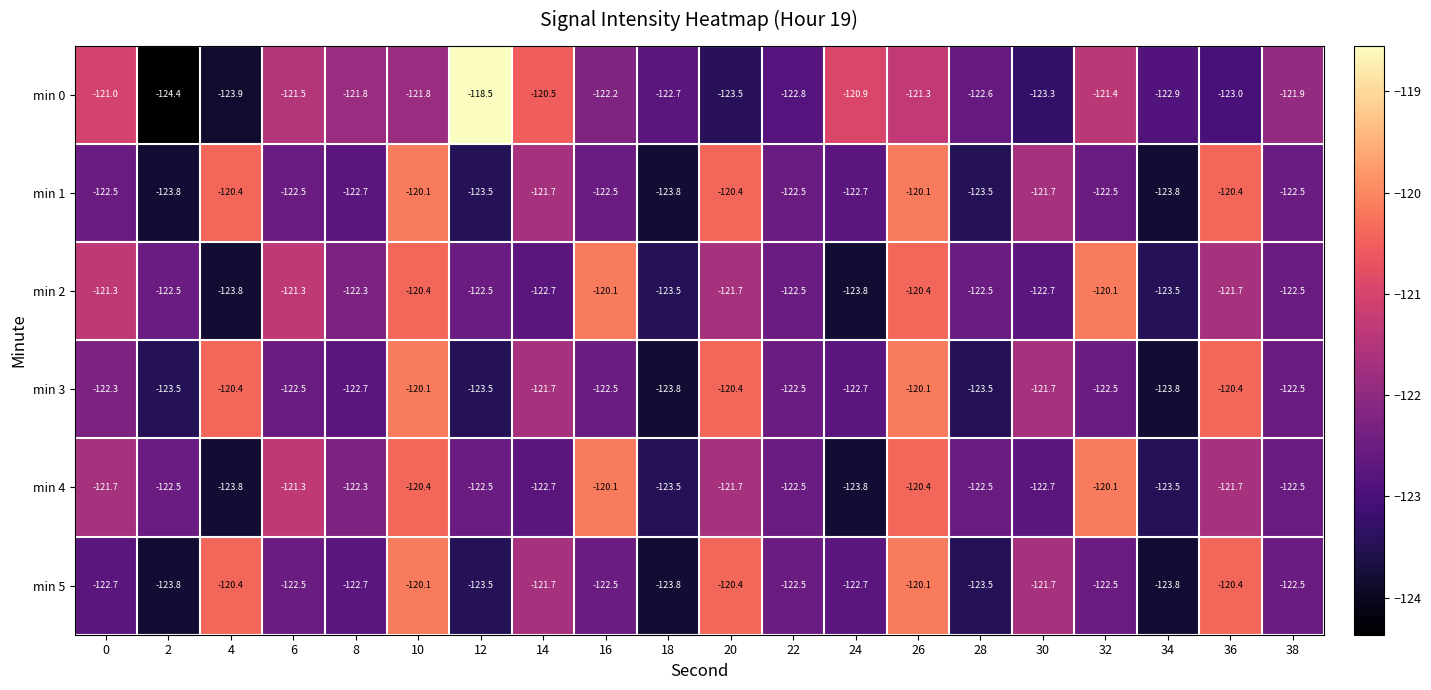

Count the number of data series in this chart.

6